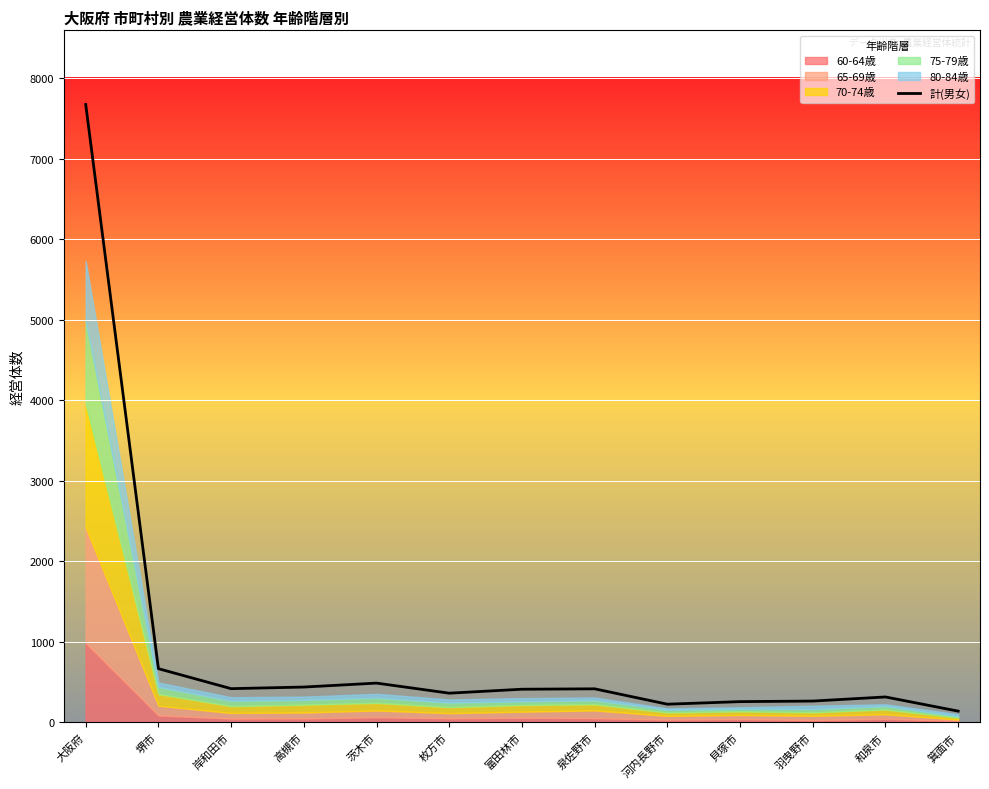

Which category has the highest value across all series?

大阪府